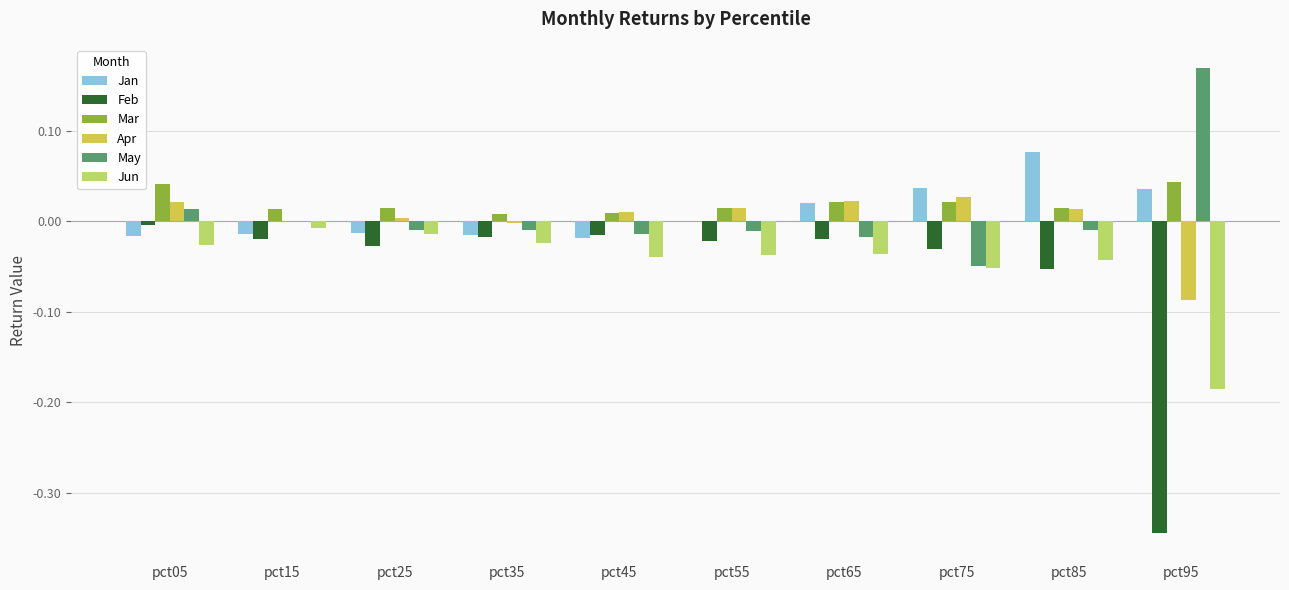

Which series changed the most between pct25 and pct95?

Feb